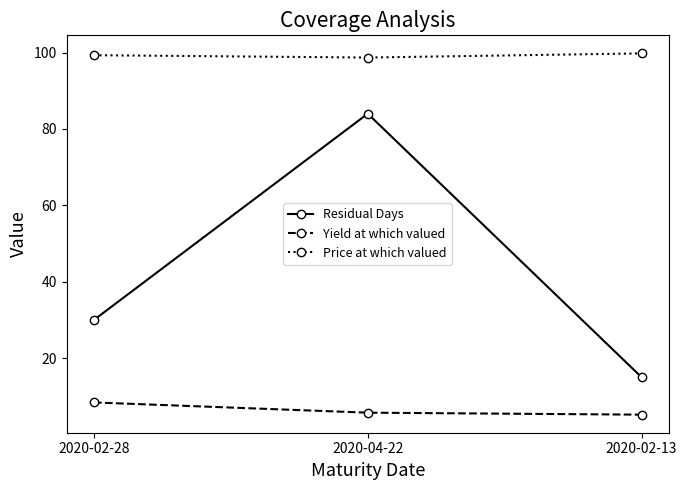

At 2020-02-13, list the series in order from smallest to largest.

Yield at which valued, Residual Days, Price at which valued